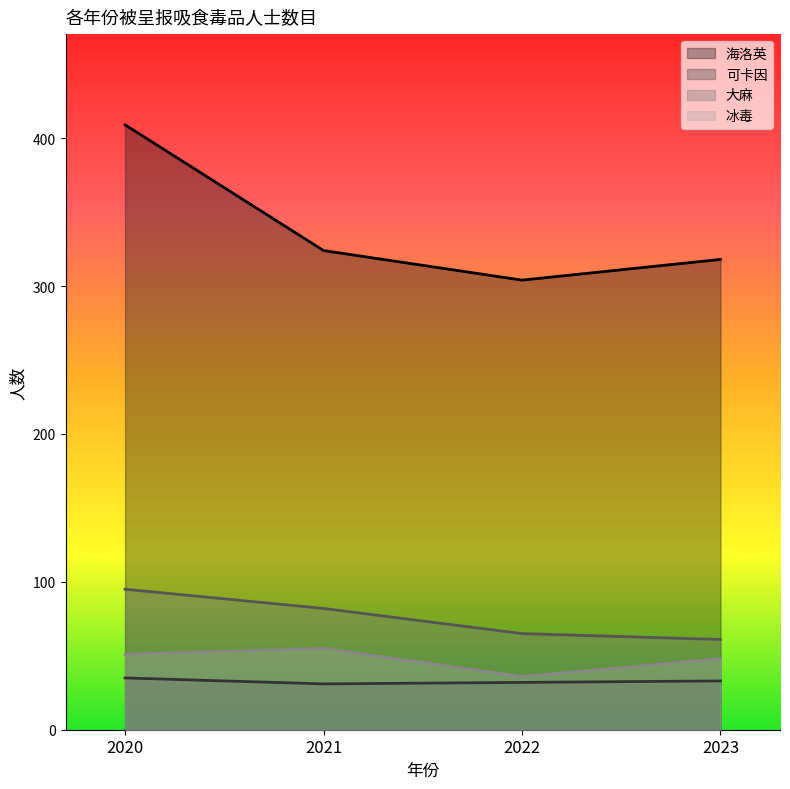

What are all the series names shown in the legend?

海洛英, 可卡因, 大麻, 冰毒